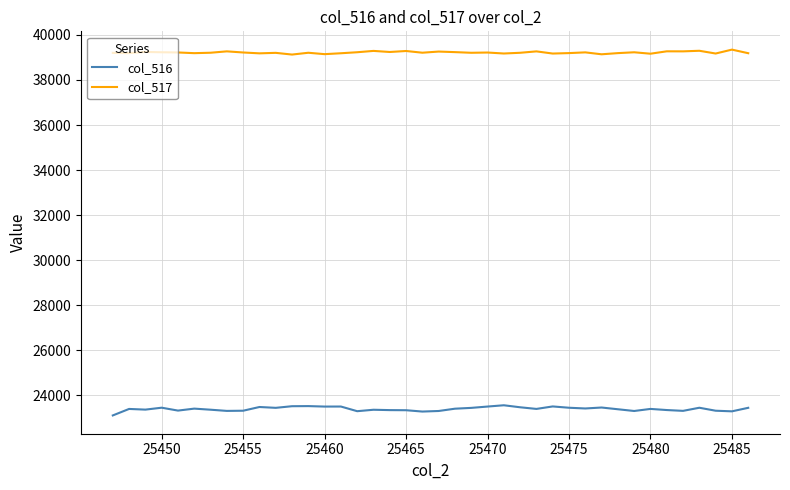

True or false: col_517 and col_516 cross at least once.

False